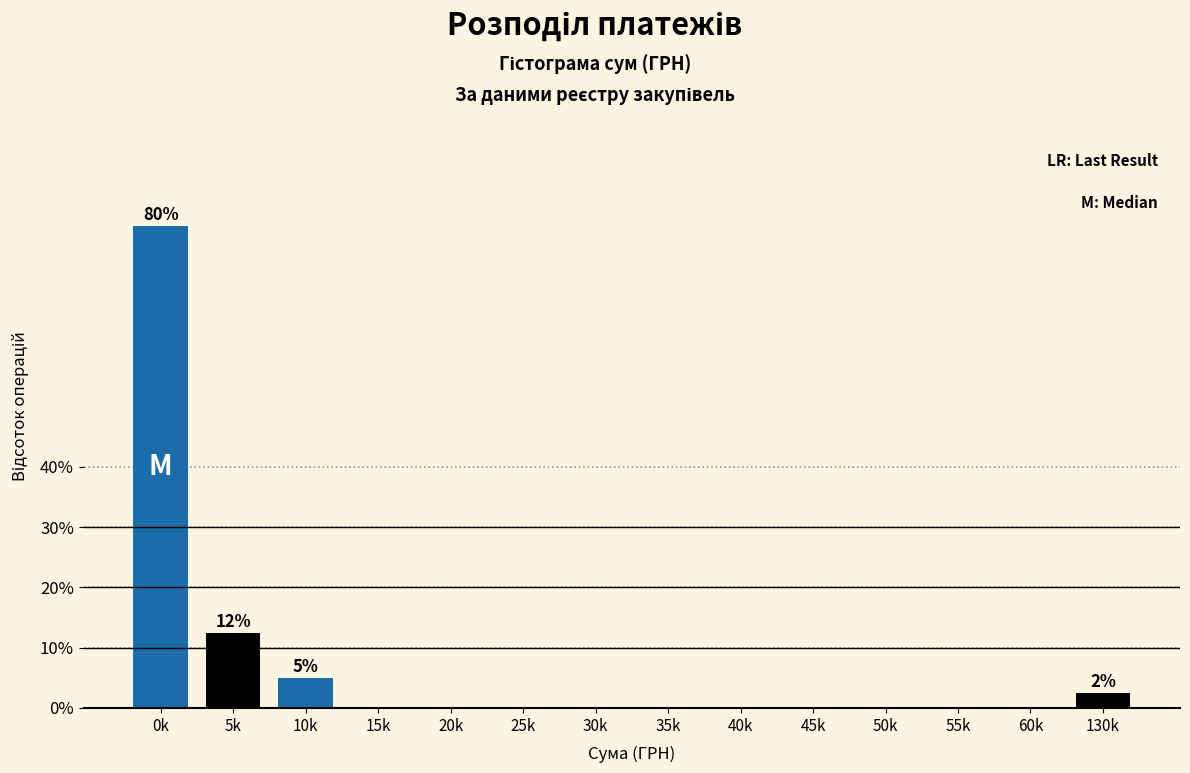

Reading left to right, list all the values displayed in this chart.

0k=80.0	5k=12.5	10k=5.0	15k=0.0	20k=0.0	25k=0.0	30k=0.0	35k=0.0	40k=0.0	45k=0.0	50k=0.0	55k=0.0	60k=0.0	130k=2.5